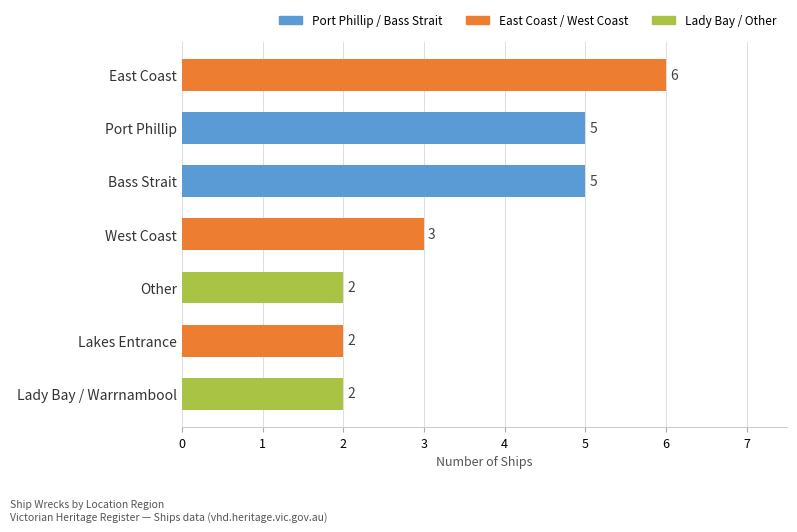

What is the label of the 1st bar from the bottom?

Lady Bay / Warrnambool